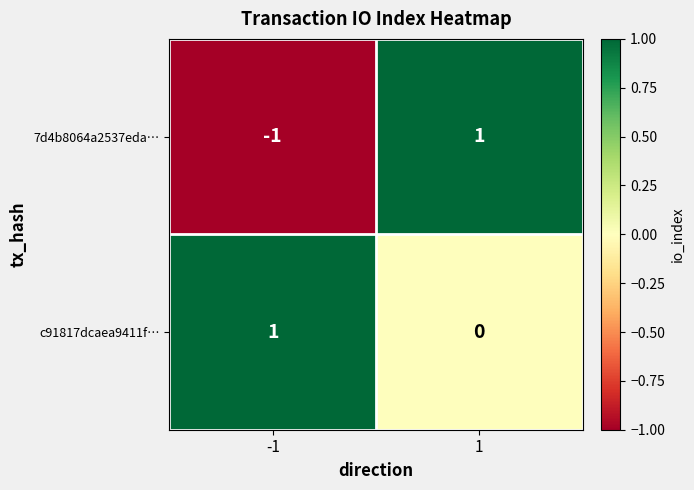

Which series has the largest total across all categories?

c91817dcaea9411f…